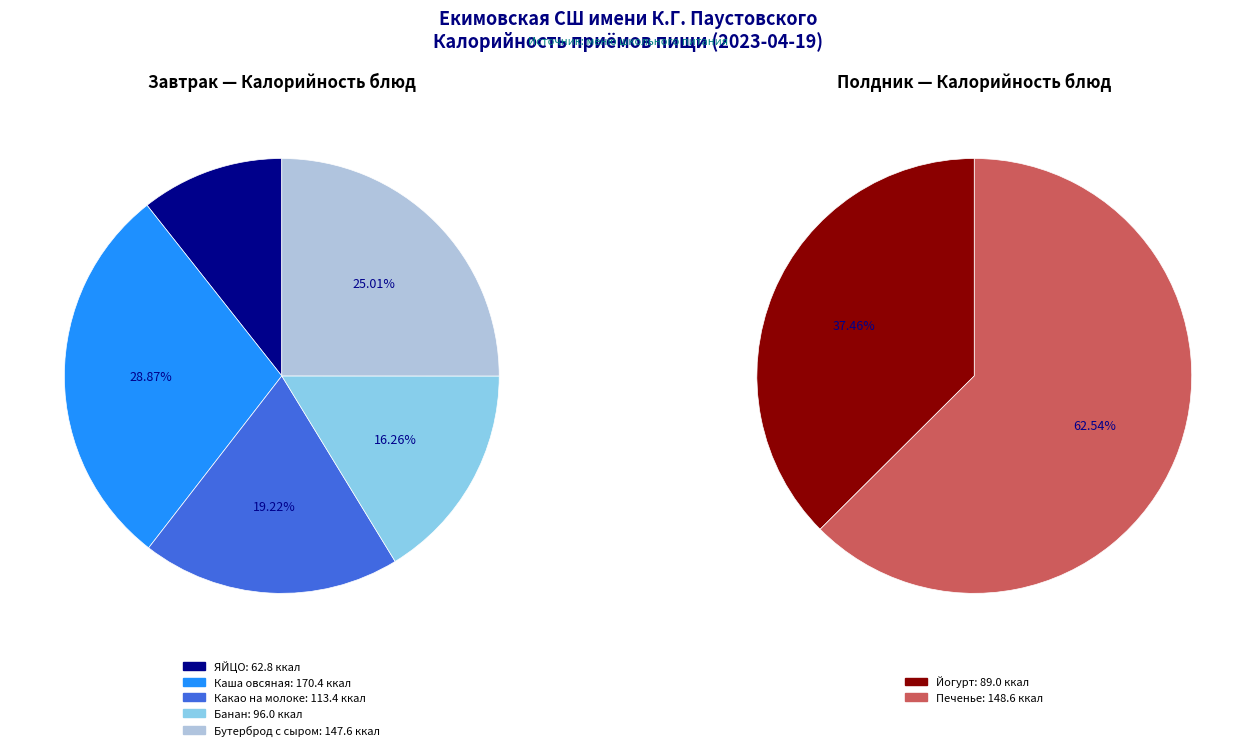

To the nearest percent, what is the difference between the Полдник and Завтрак slice percentages?

43%